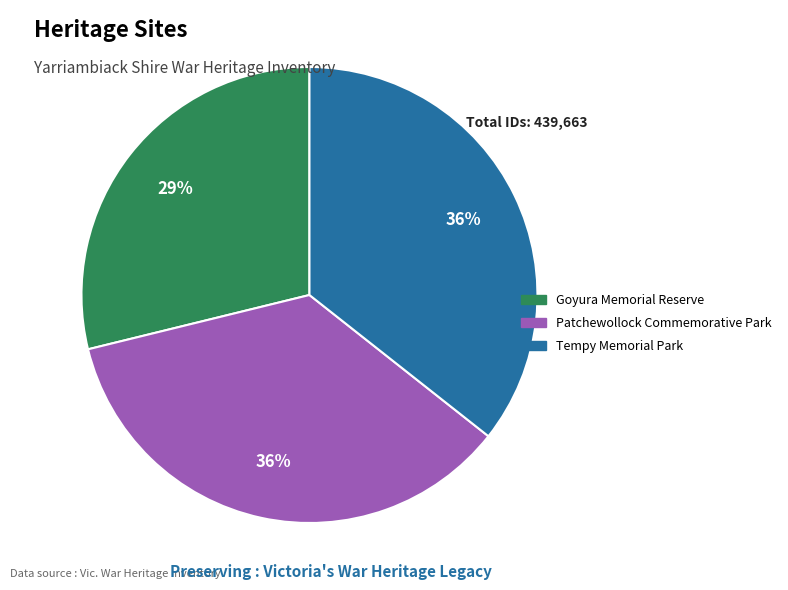

Between Goyura Memorial Reserve and Tempy Memorial Park, which is larger?

Tempy Memorial Park